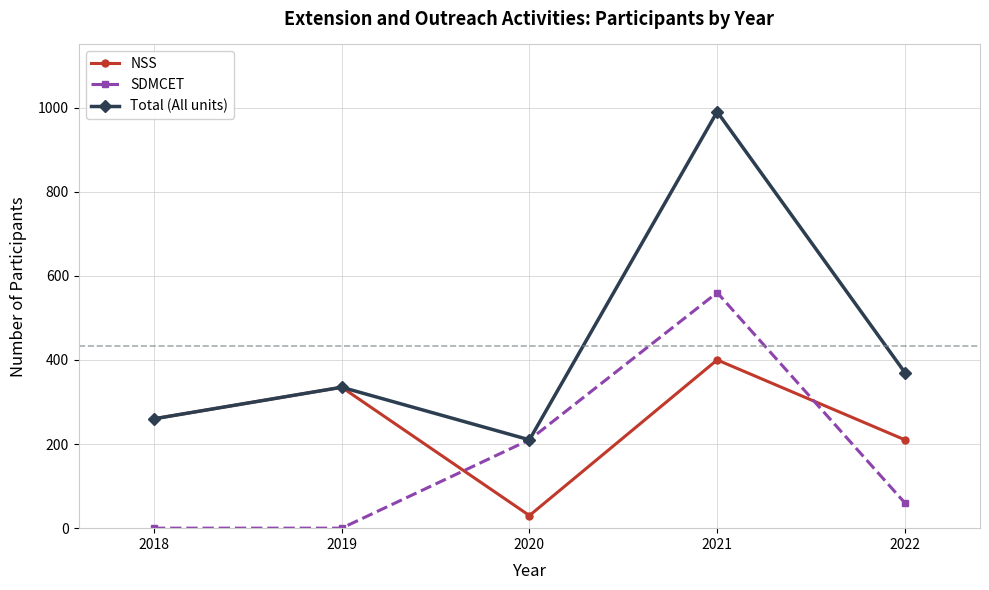

Reading left to right, what are all the values shown in this chart?

NSS: 2018=260	2019=335	2020=30	2021=400	2022=210
SDMCET: 2018=0	2019=0	2020=210	2021=560	2022=60
Total (All units): 2018=260	2019=335	2020=210	2021=990	2022=370